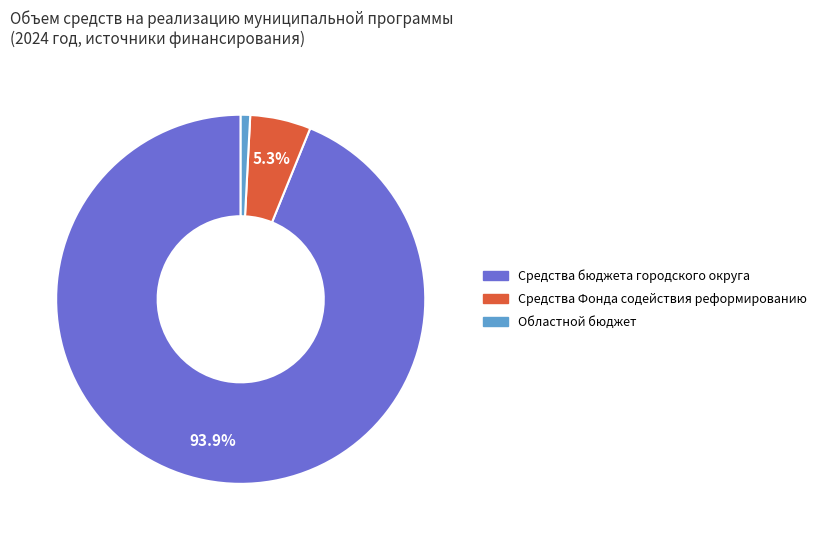

Is there any slice that represents more than half of the pie?

Yes